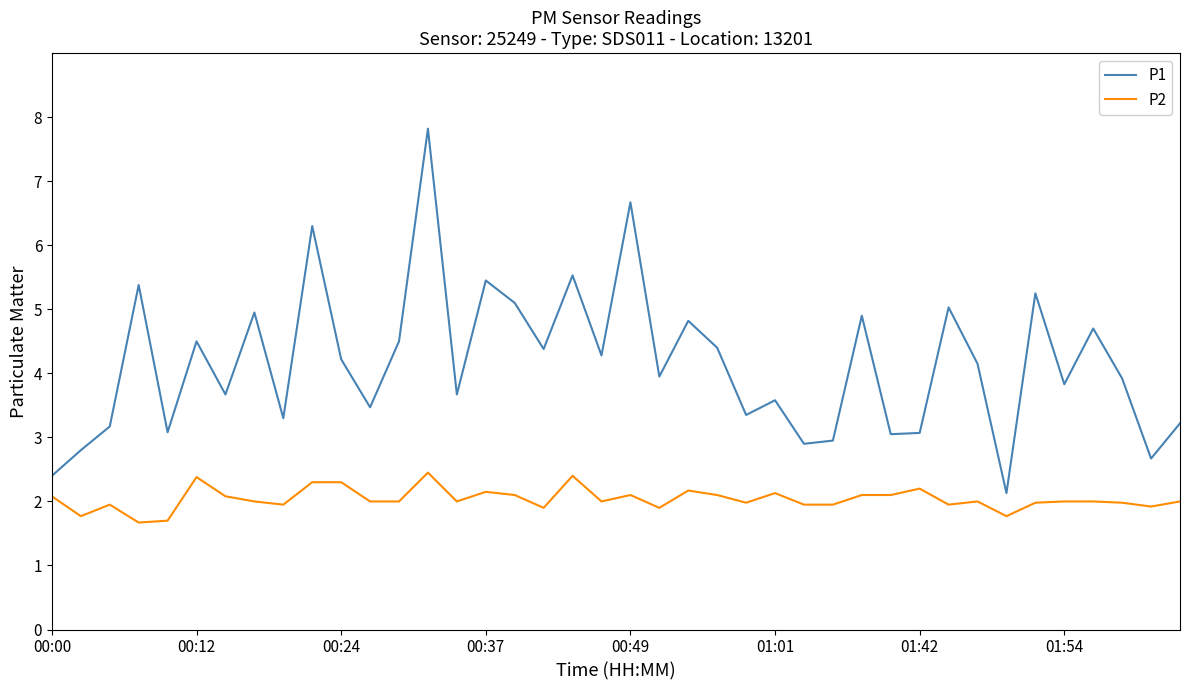

What is the lowest value of the P1 series?

2.1